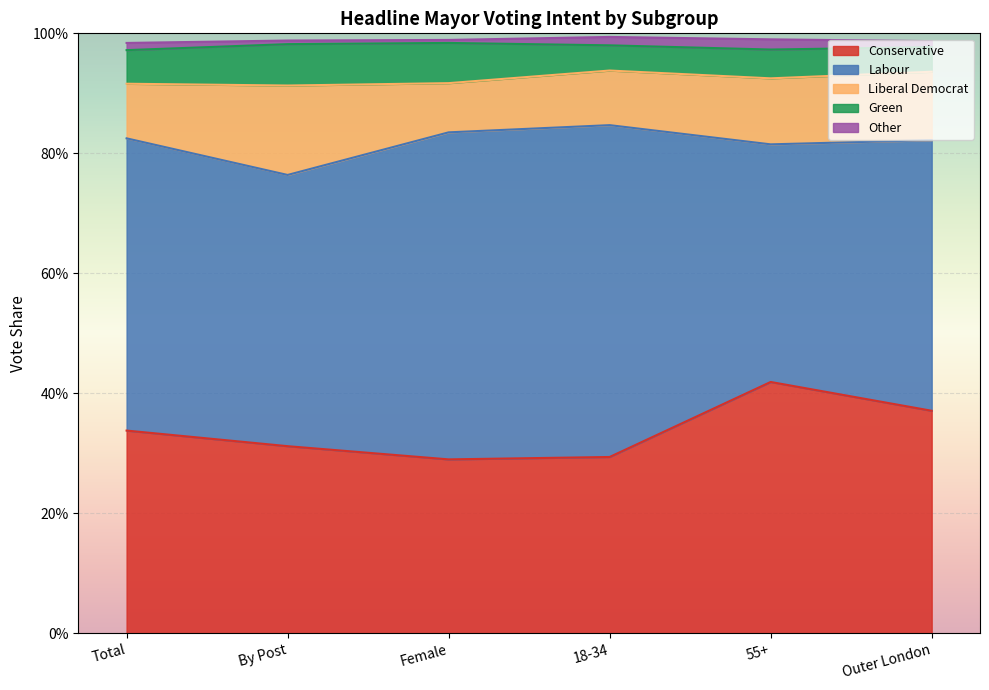

Reading right to left, transcribe all the data shown in this chart.

Conservative: 0.4	0.4	0.3	0.3	0.3	0.3
Labour: 0.5	0.4	0.6	0.5	0.5	0.5
Liberal Democrat: 0.1	0.1	0.1	0.1	0.1	0.1
Green: 0.0	0.0	0.0	0.1	0.1	0.1
Other: 0.0	0.0	0.0	0.0	0.0	0.0